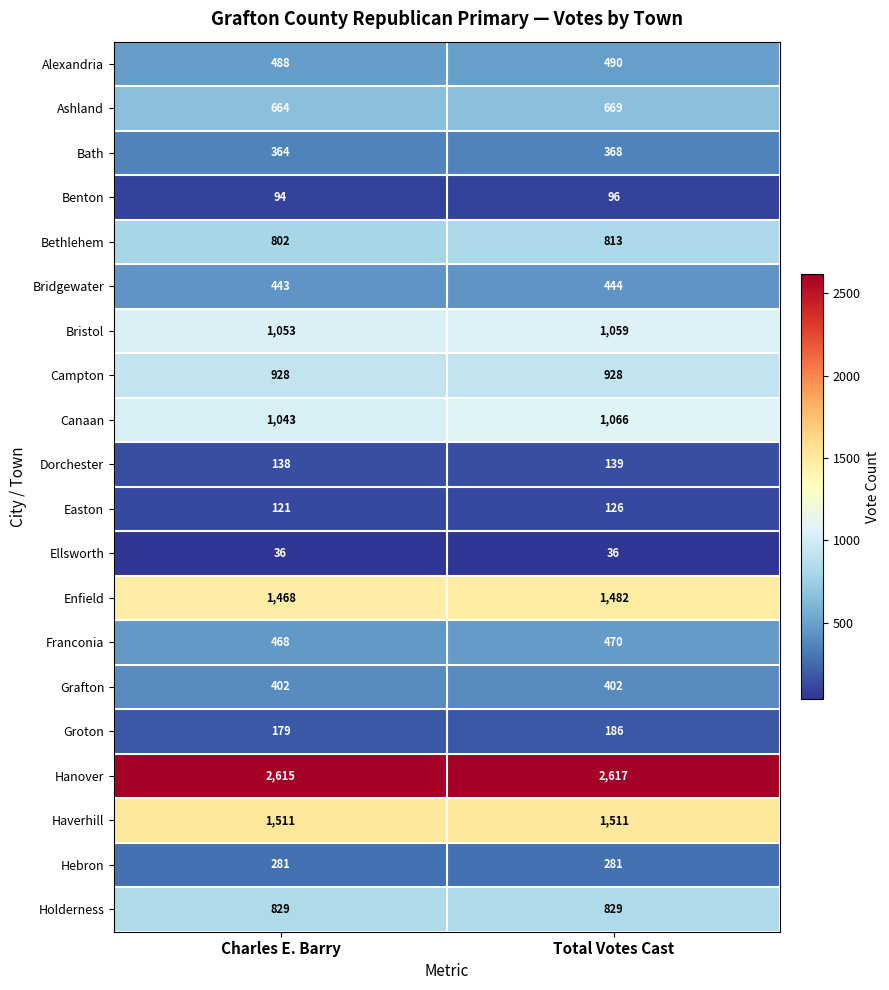

At how many categories does at least one series exceed 1517?

2